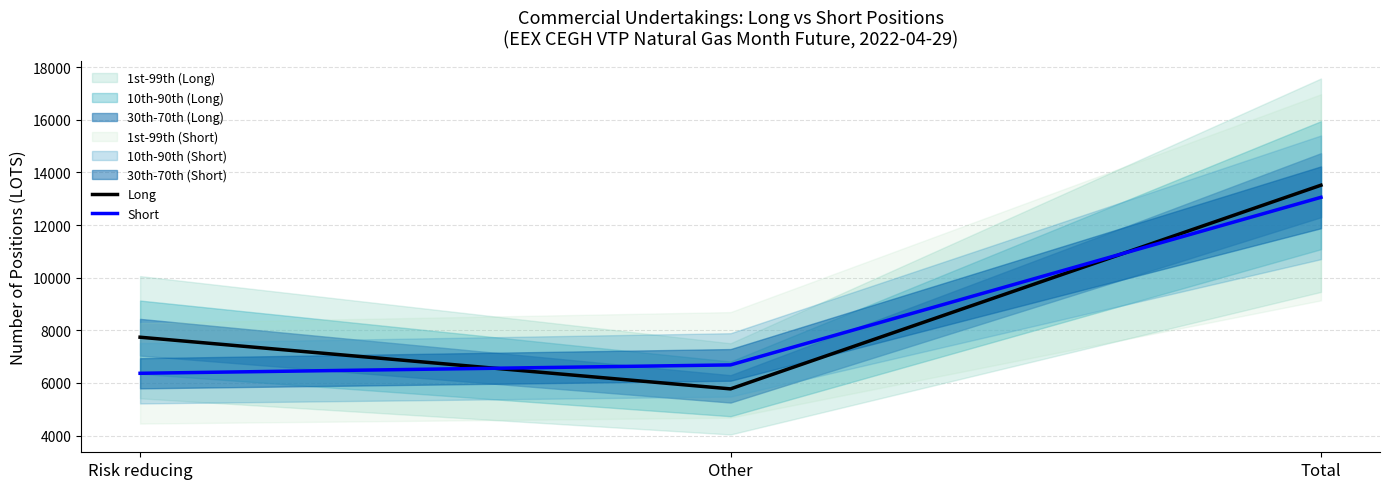

At which label does Short first exceed 6687?

Total